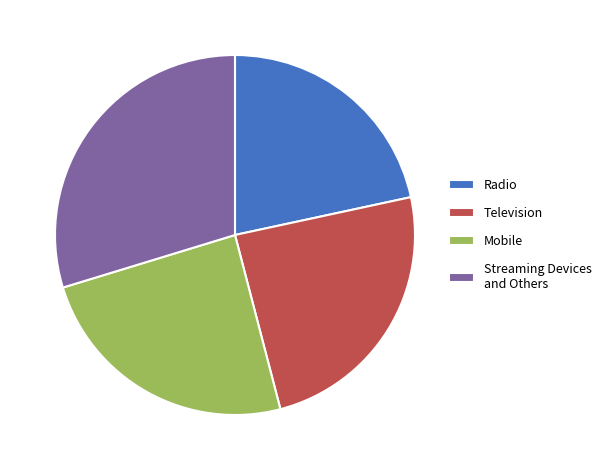

Between Streaming Devices and Others and Television, which is larger?

Streaming Devices and Others